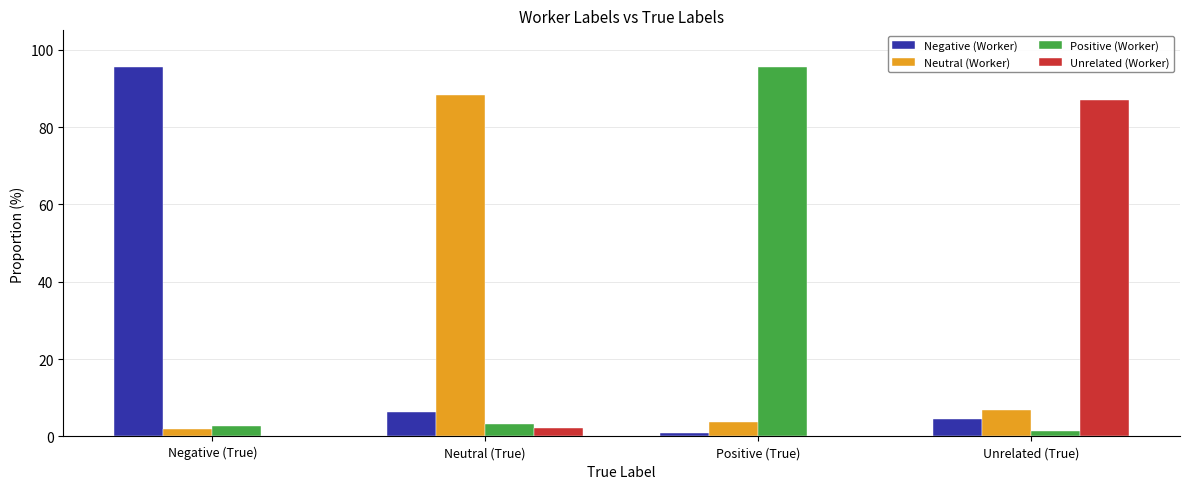

Between Neutral (True) and Unrelated (True), which series saw the biggest shift?

Unrelated (Worker)